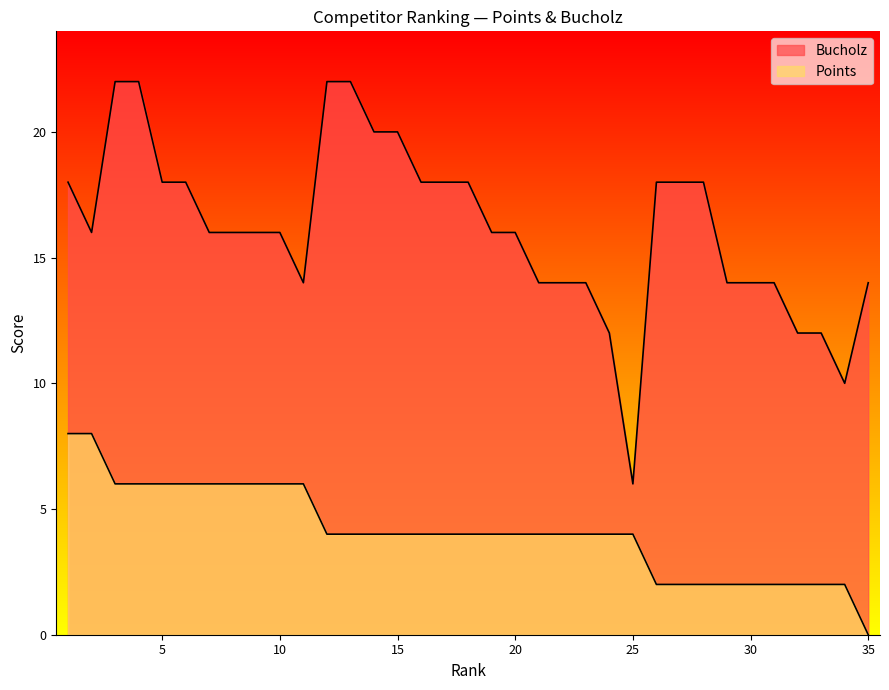

True or false: Bucholz and Points intersect in this chart.

False